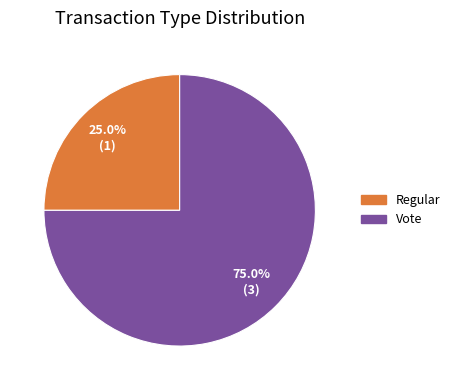

To the nearest percent, what is the difference between the largest and smallest slice percentages?

50%